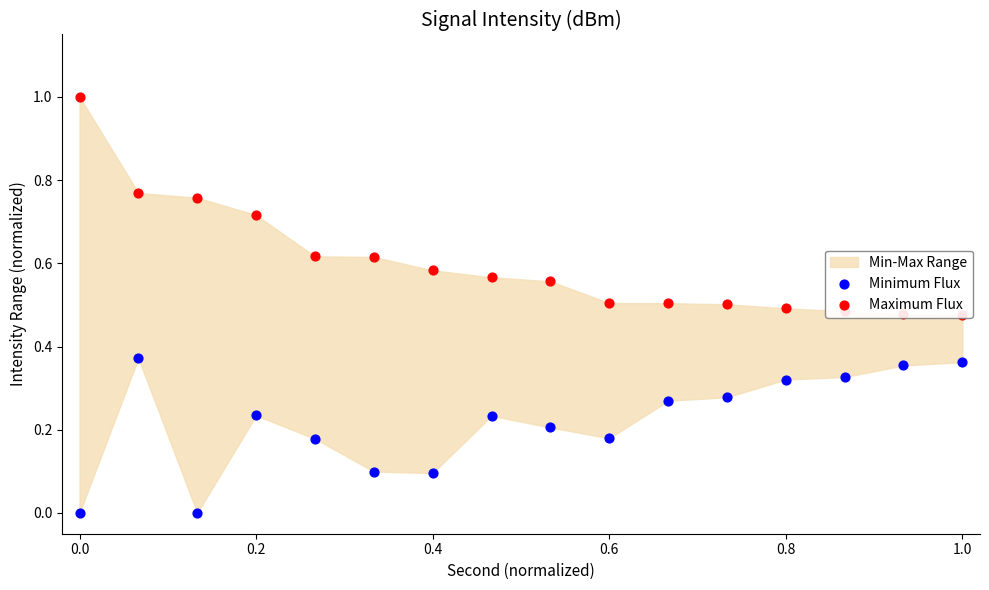

Which series contains the lowest Y value?

Minimum Flux